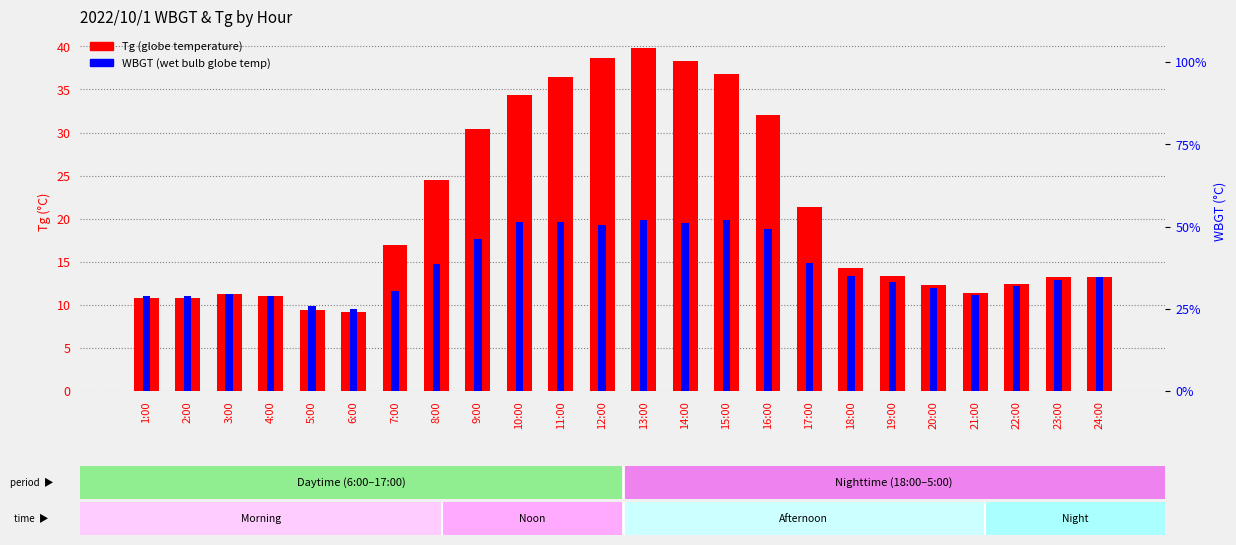

What position from the right is 3:00?

22